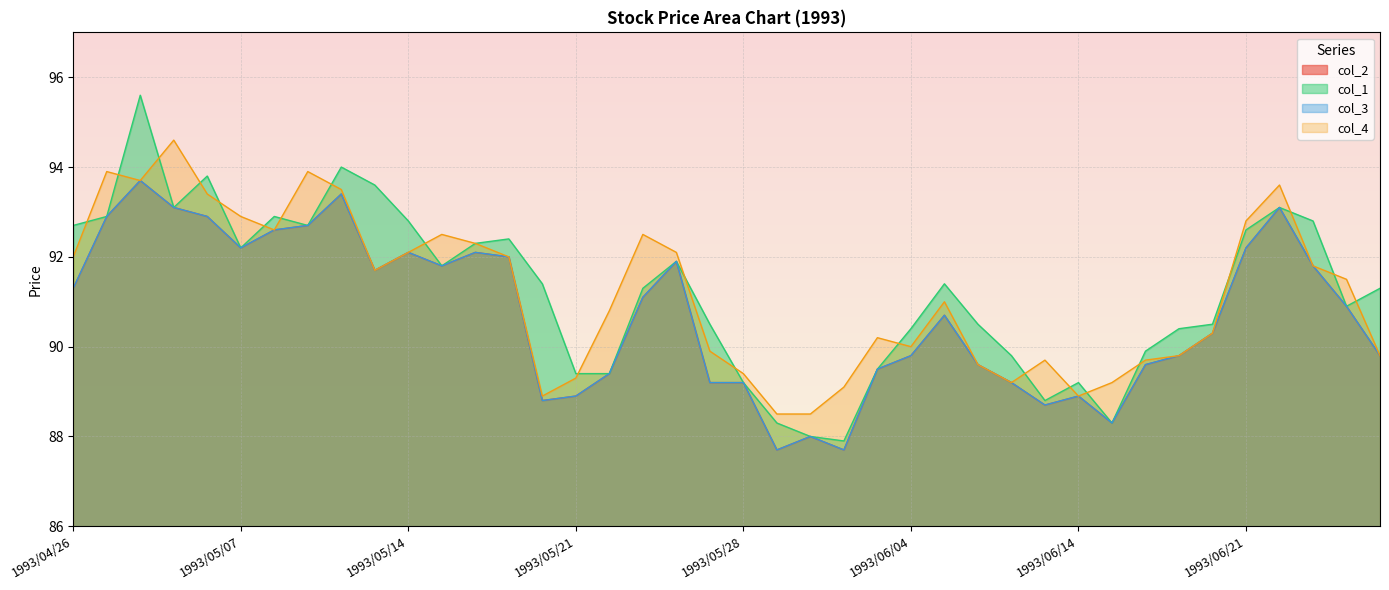

What is the value of the col_2 point at the 36th from the left?

92.2